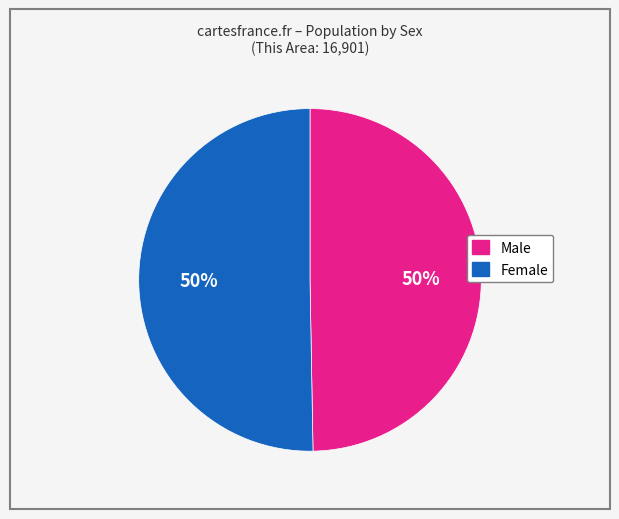

Approximately how many times larger is the value at Male compared to Female?

1.0